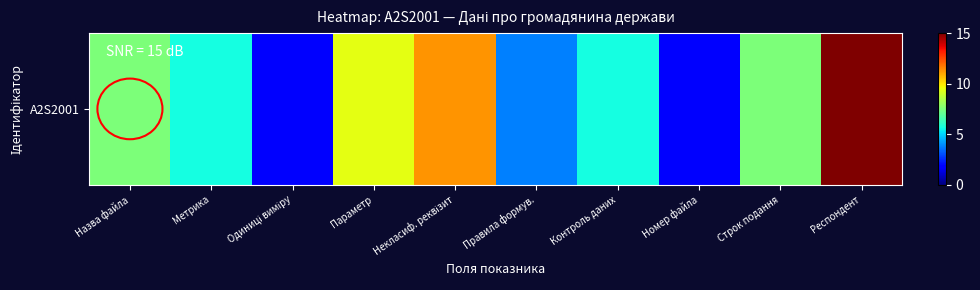

Which has a higher value, Параметр or Некласиф. реквізит?

Некласиф. реквізит